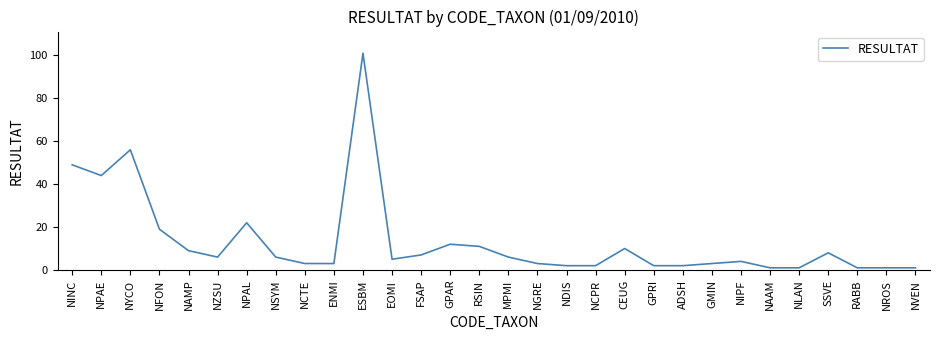

At which category does the data reach its first local peak?

NYCO